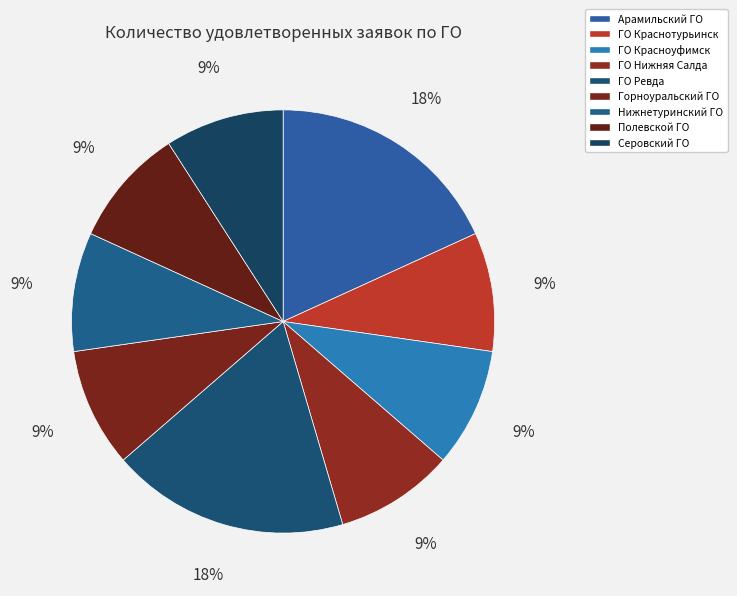

To the nearest percent, what is the combined percentage of Полевской ГО and Горноуральский ГО?

18%